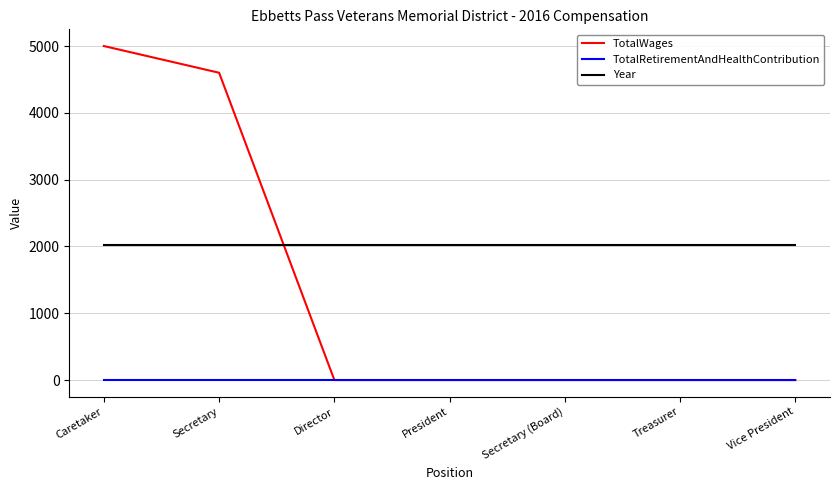

What is the sum of all Year values?

14112